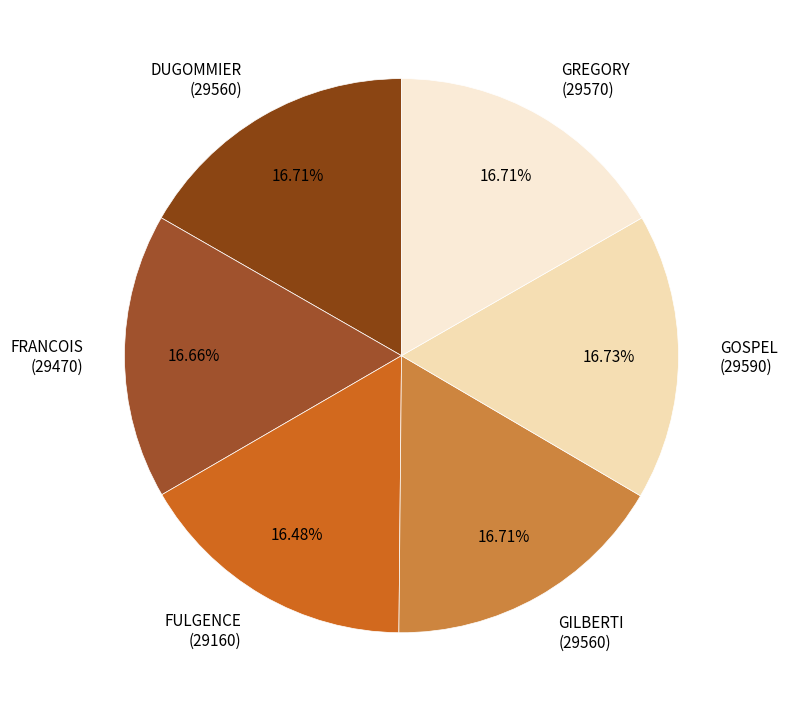

Is the sum of GILBERTI (29560) and FULGENCE (29160) greater than half?

No